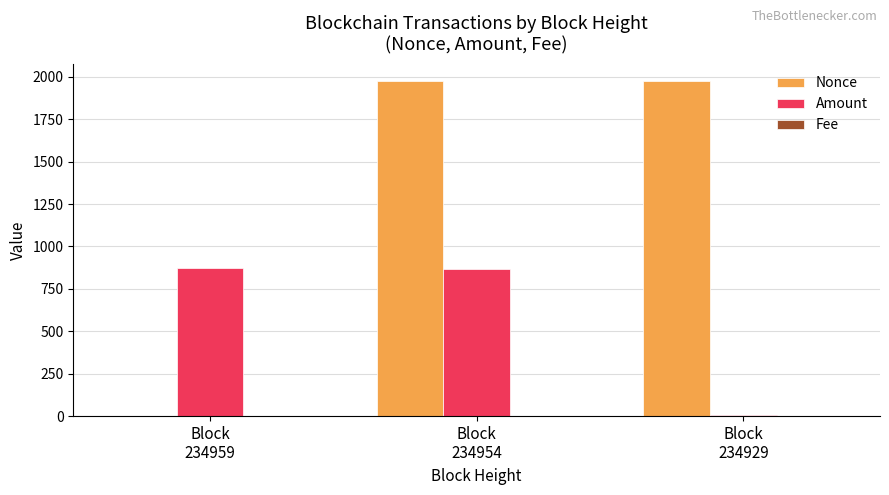

What is the greatest value displayed?

1977.0